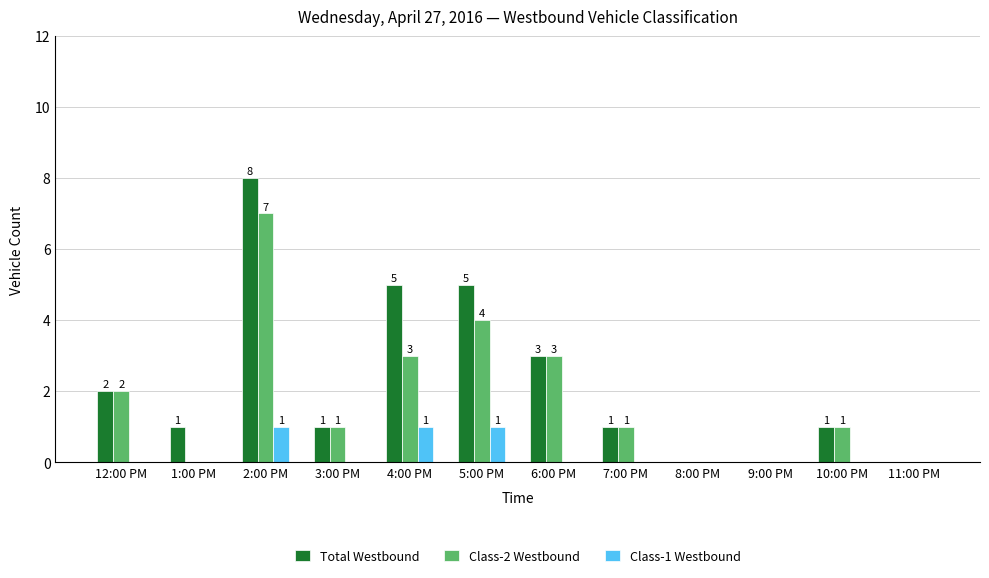

How many categories are shown in the chart?

12